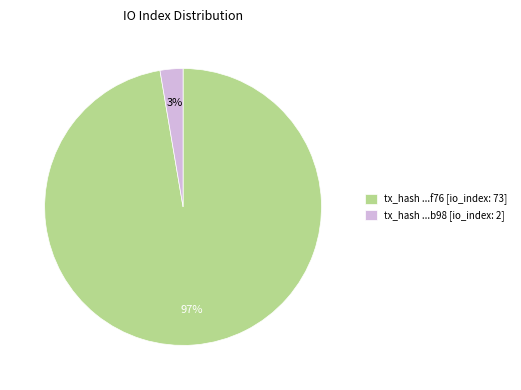

True or false: tx_hash ...f76 [io_index: 73] accounts for 97% of the total.

True